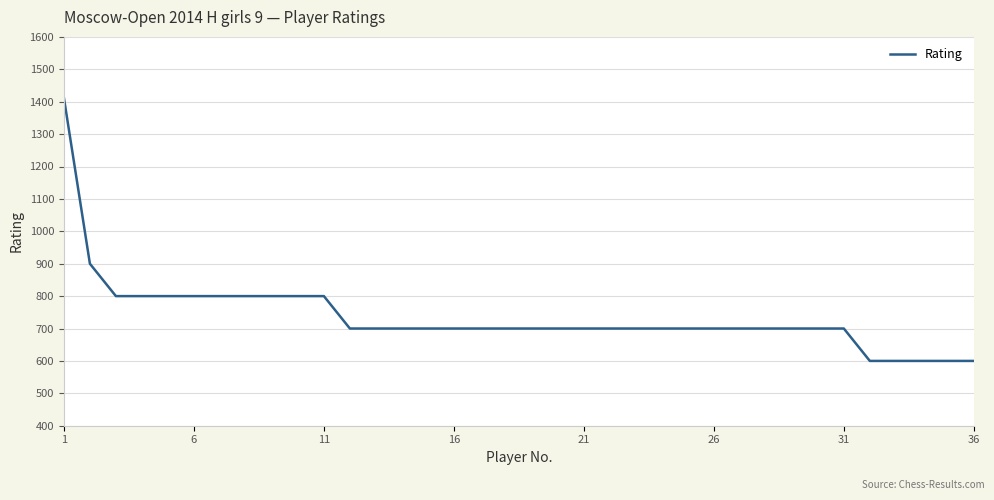

What is the greatest value displayed?

1412